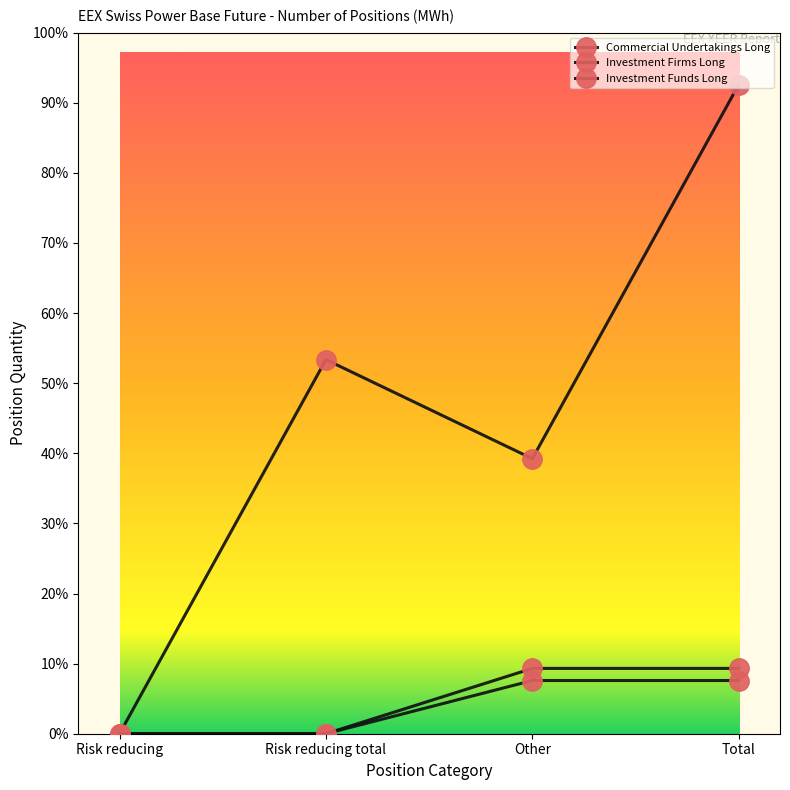

Is the value of Commercial Undertakings Long at Risk reducing total greater than the value of Investment Funds Long at Risk reducing?

Yes